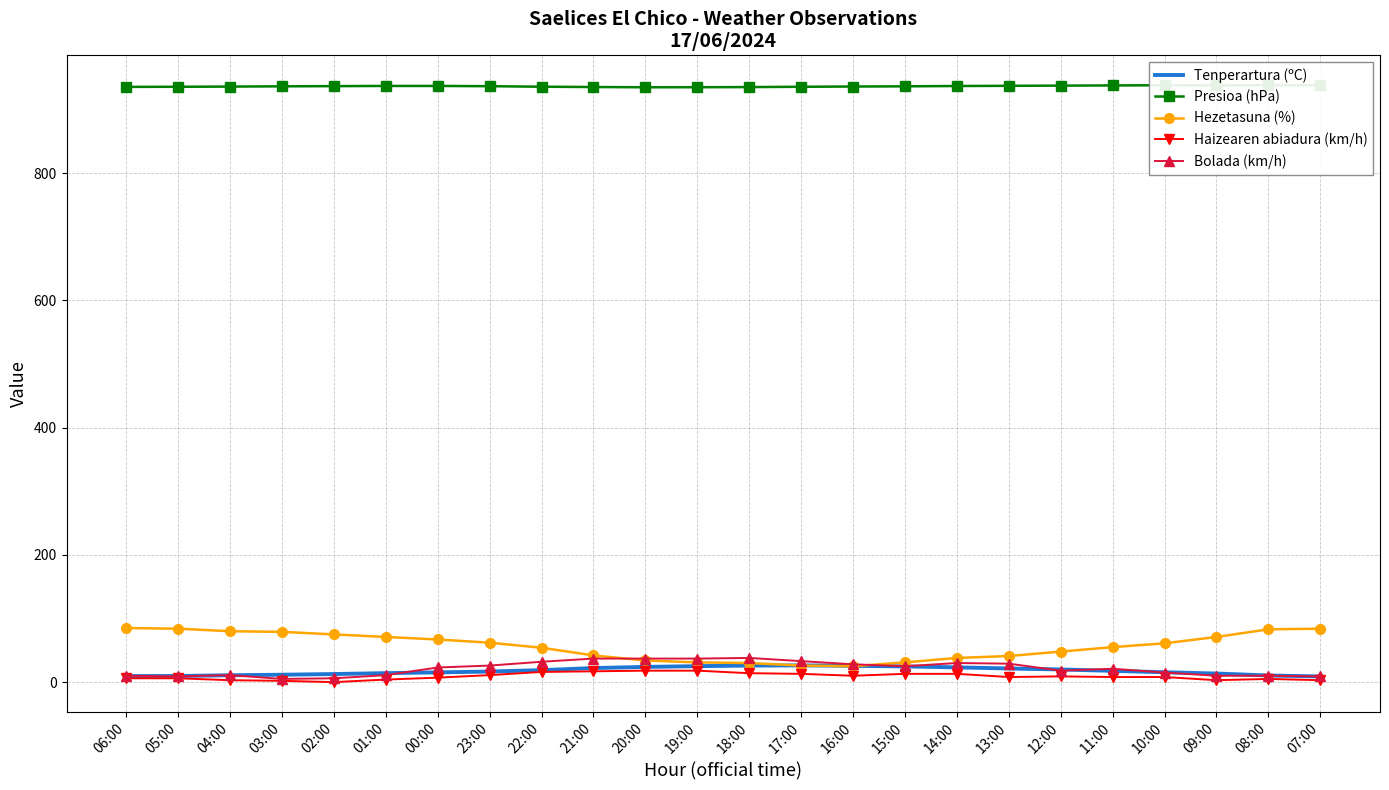

What is the difference between the second highest and second lowest values in the Presioa (hPa) series?

3.1